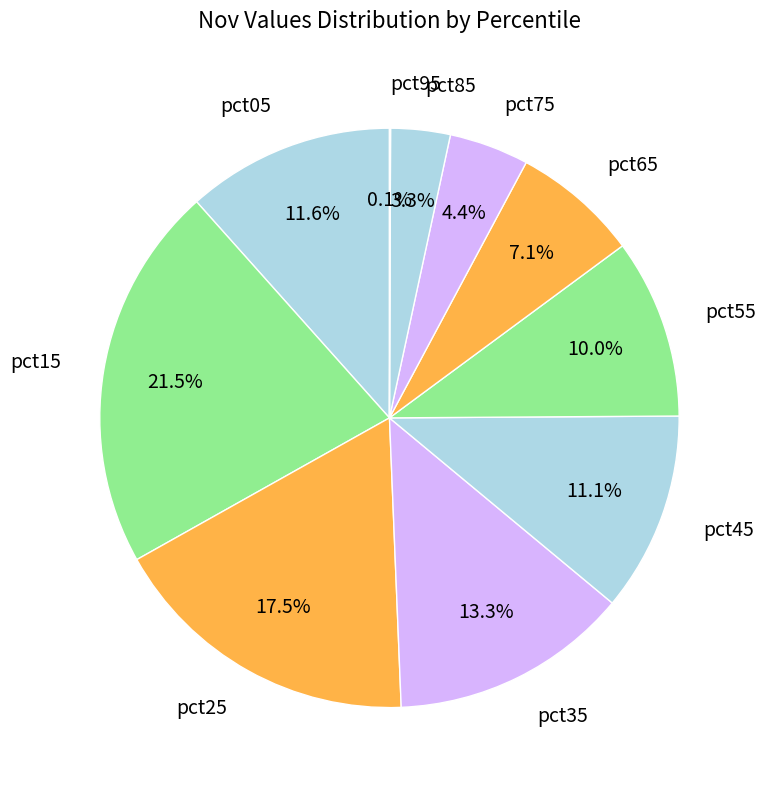

To the nearest percent, what is the average slice percentage?

10%